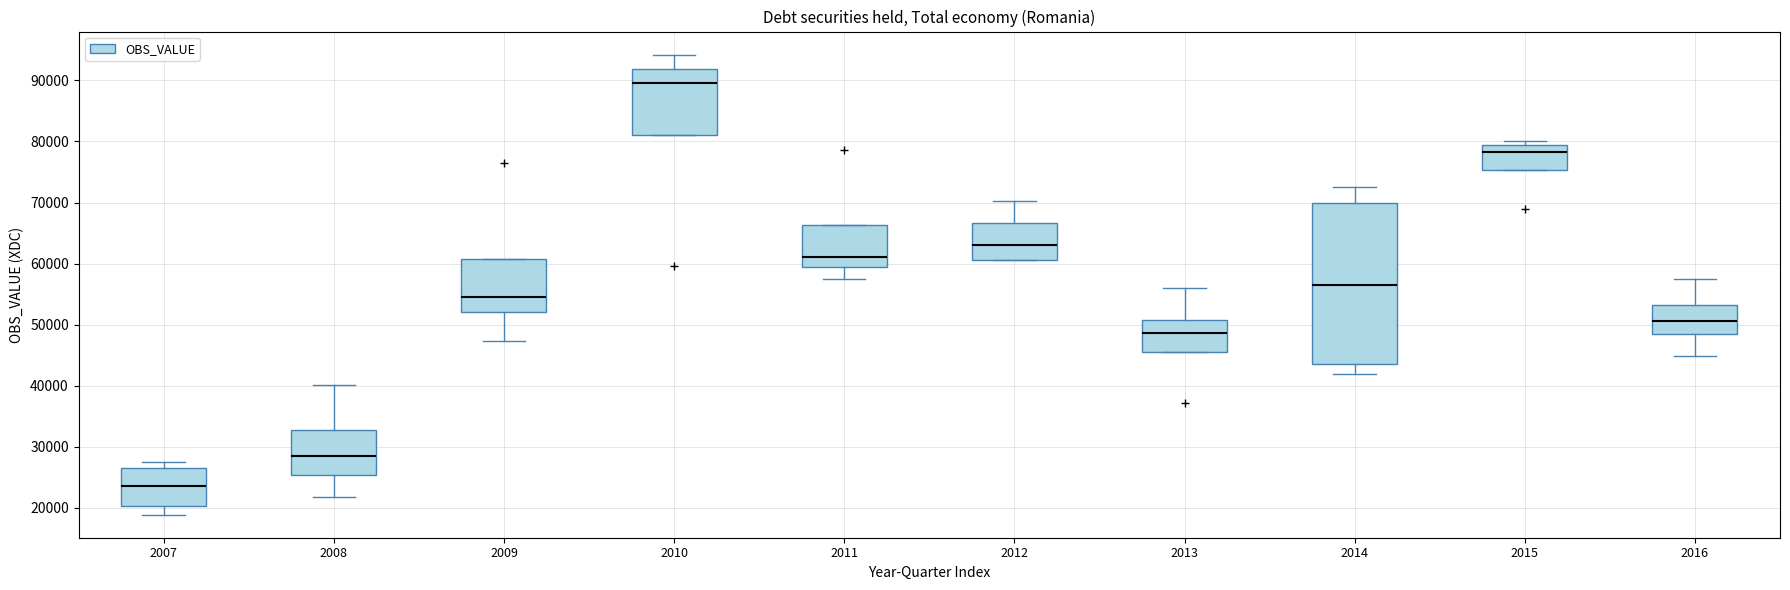

Where does the lower whisker of the box at x = 2011 end on the y-axis? The values are not printed on the chart, so give them approximately, as read against the axis.

57000